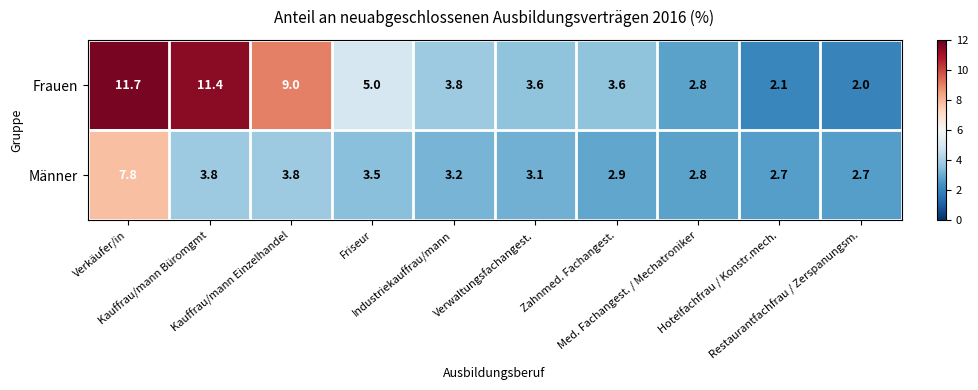

Rank the series by their average value, from highest to lowest.

Frauen, Männer